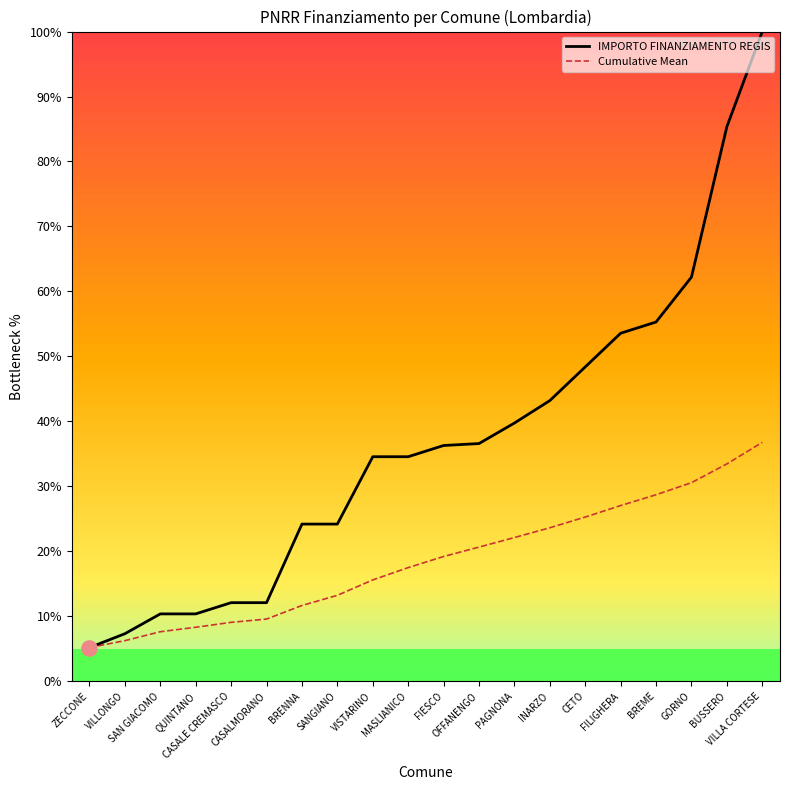

Which series has the largest total across all categories?

IMPORTO FINANZIAMENTO REGIS